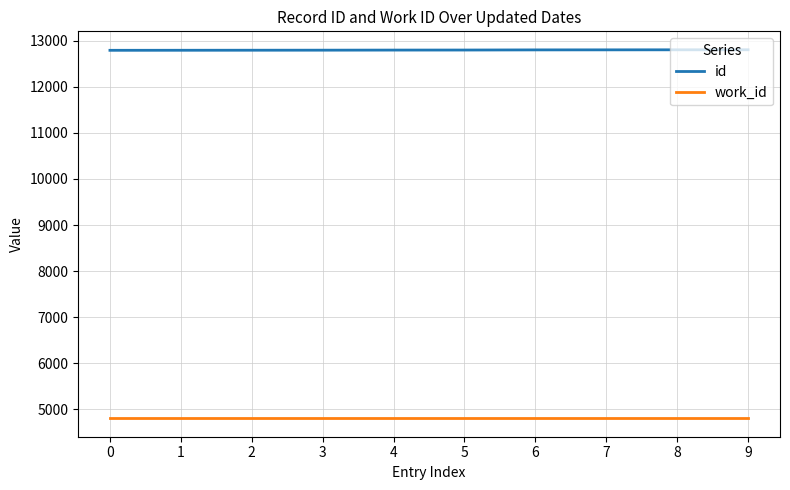

List the series in order of their overall mean, lowest first.

work_id, id